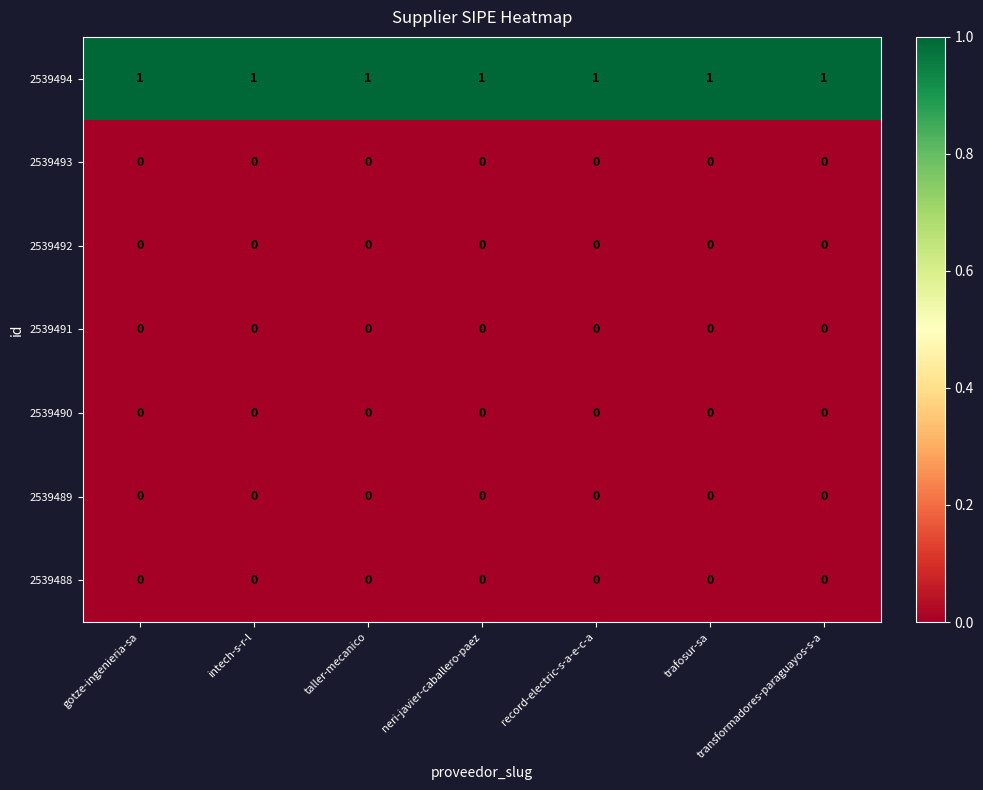

Which series has the largest total across all categories?

2539494